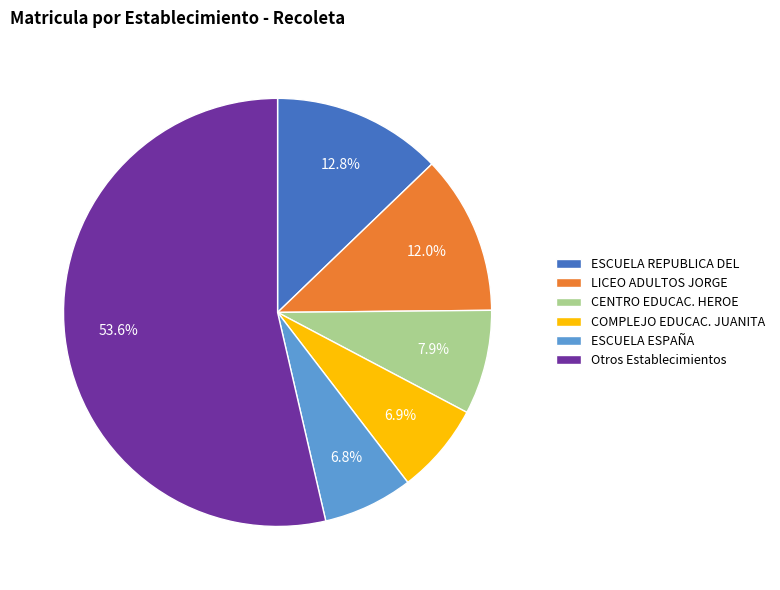

Is there any slice that represents more than half of the pie?

Yes